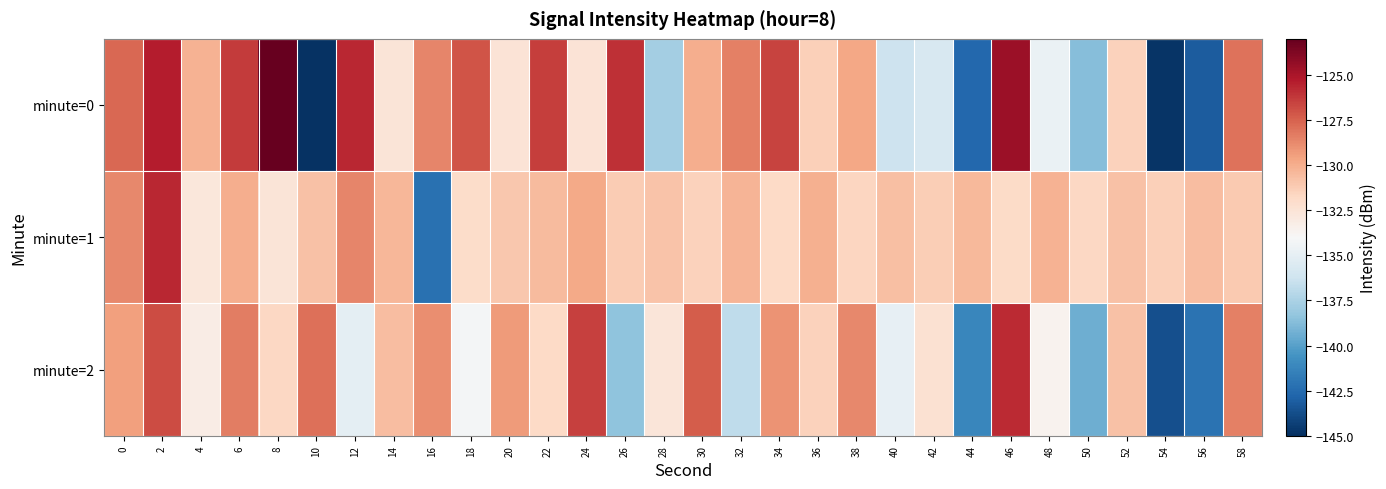

At which category is the sum across all series the highest?

2